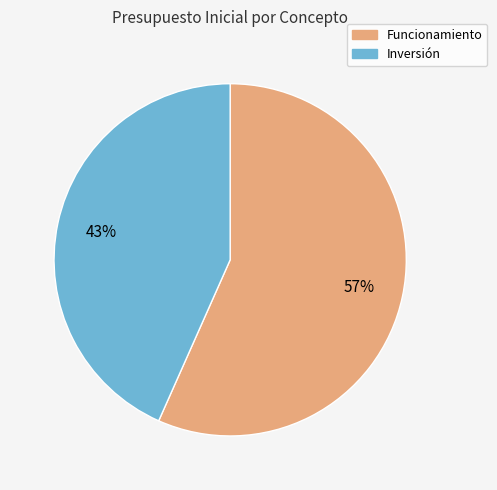

Is the sum of Inversión and Funcionamiento greater than half?

Yes